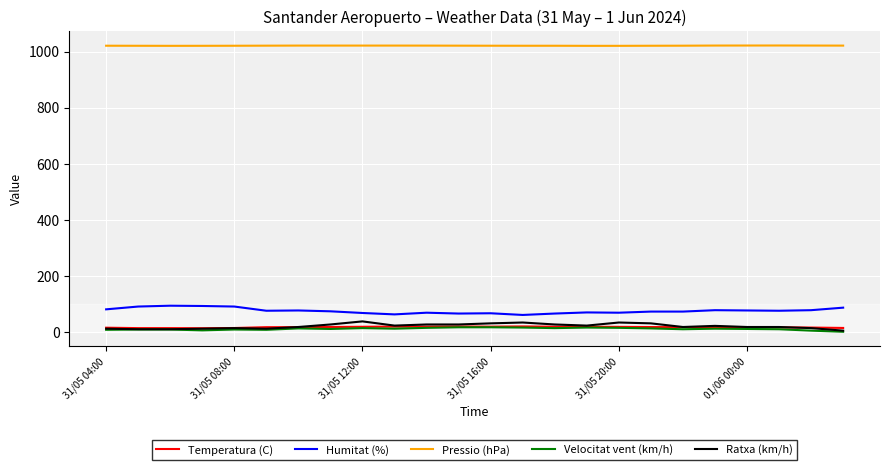

True or false: Temperatura (C) and Humitat (%) intersect in this chart.

False